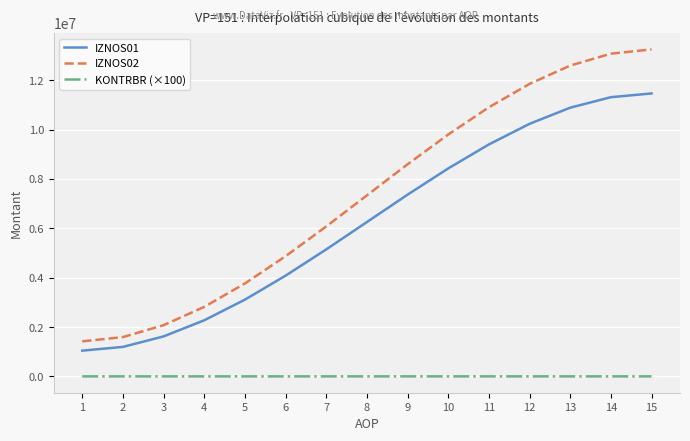

What is the minimum value for IZNOS02?

1419478.1